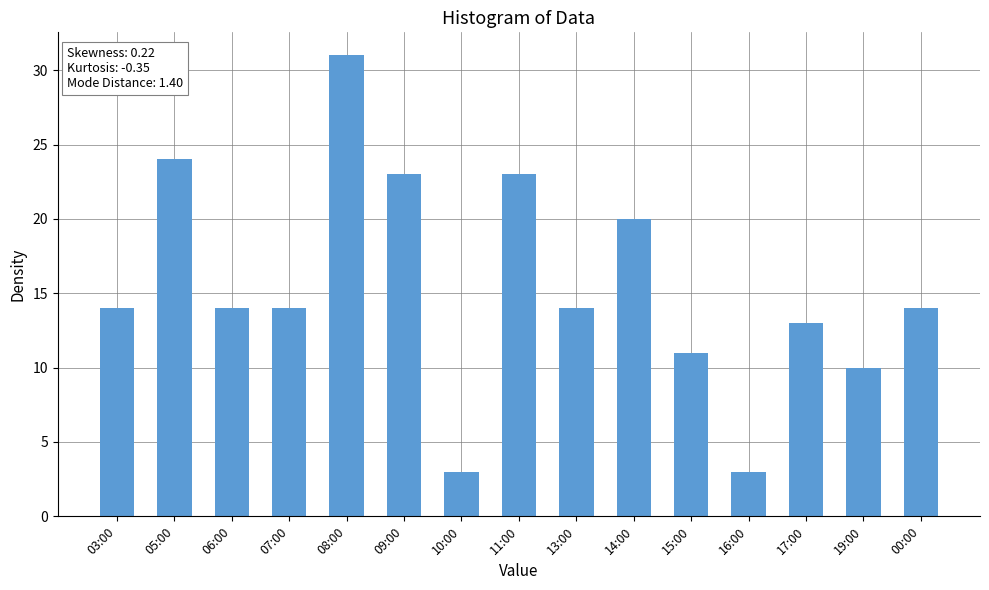

What is the minimum value shown in the chart?

3